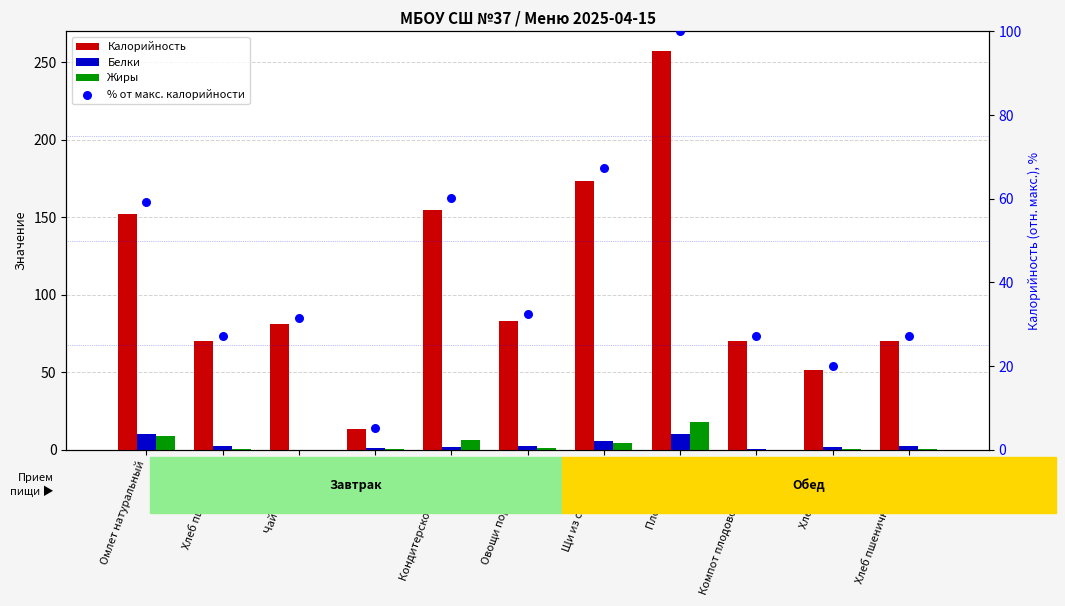

At which category is the sum across all series the highest?

Плов с мясом